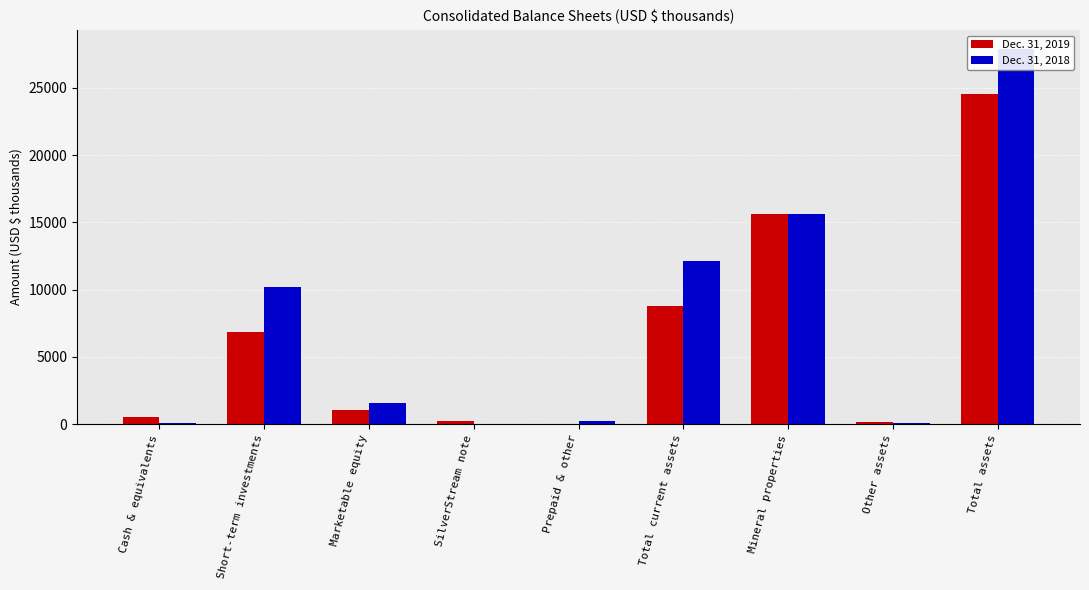

What is the label of the 3rd bar from the left?

Marketable equity